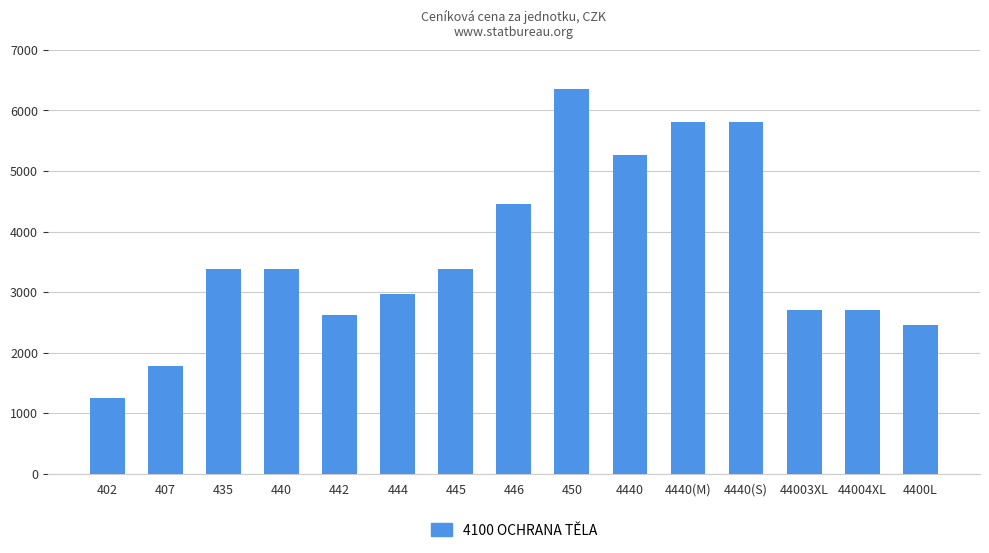

Count the number of values greater than 3377.

8